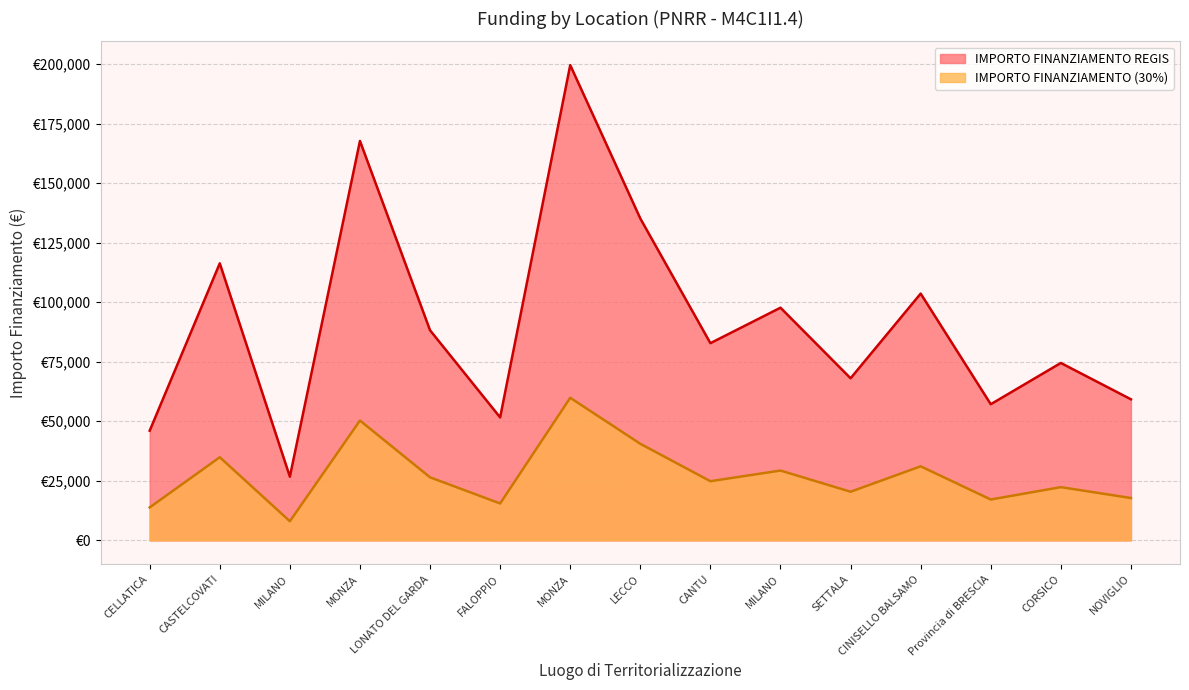

What is the label of the 5th point from the left?

LONATO DEL GARDA